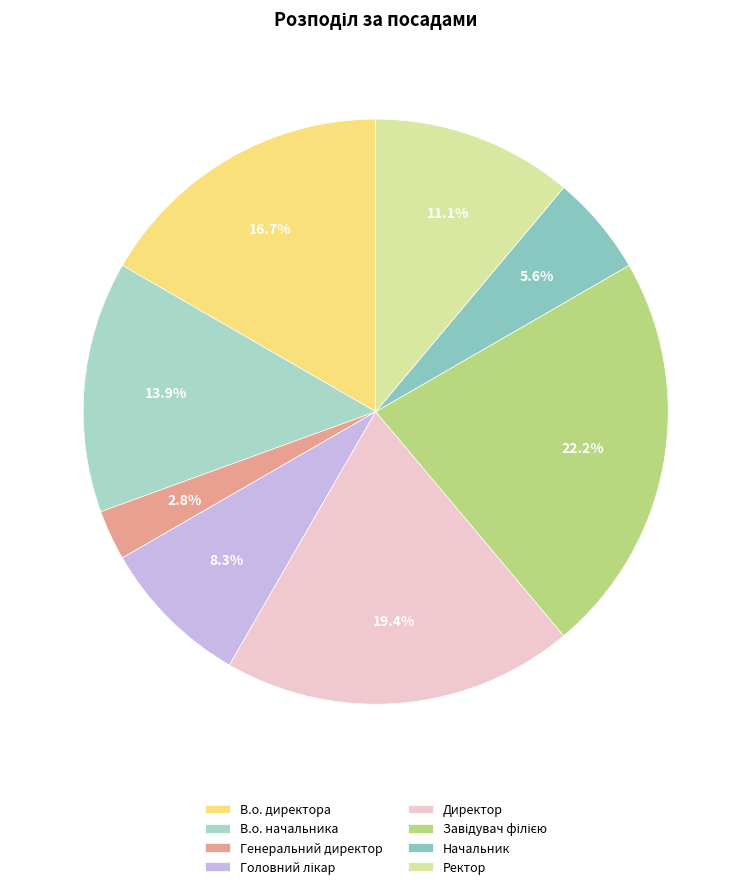

Combined, do Генеральний директор and В.о. начальника account for over 50%?

No